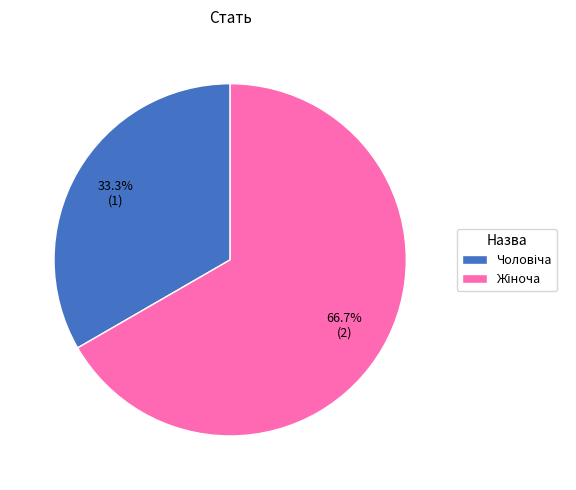

Is there any slice that represents more than half of the pie?

Yes